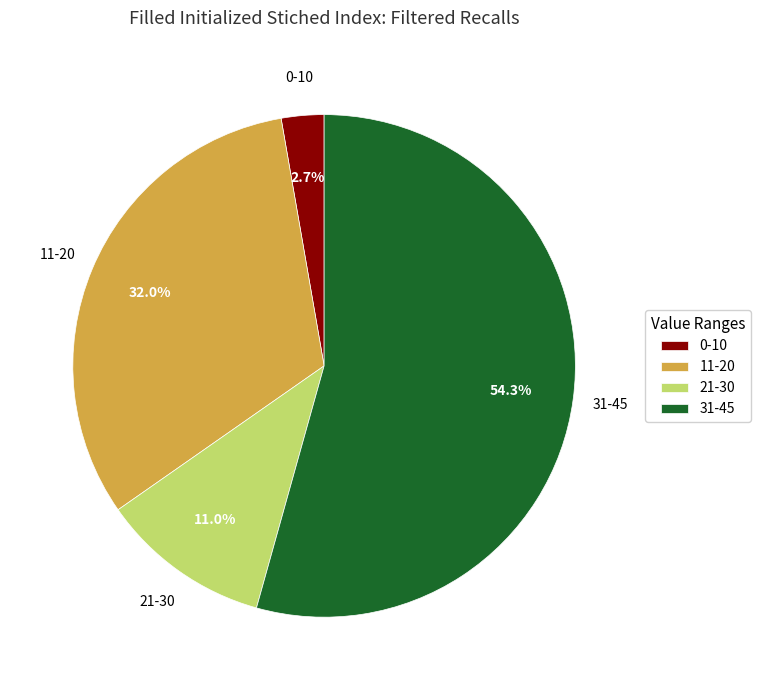

Which category accounts for the majority?

31-45